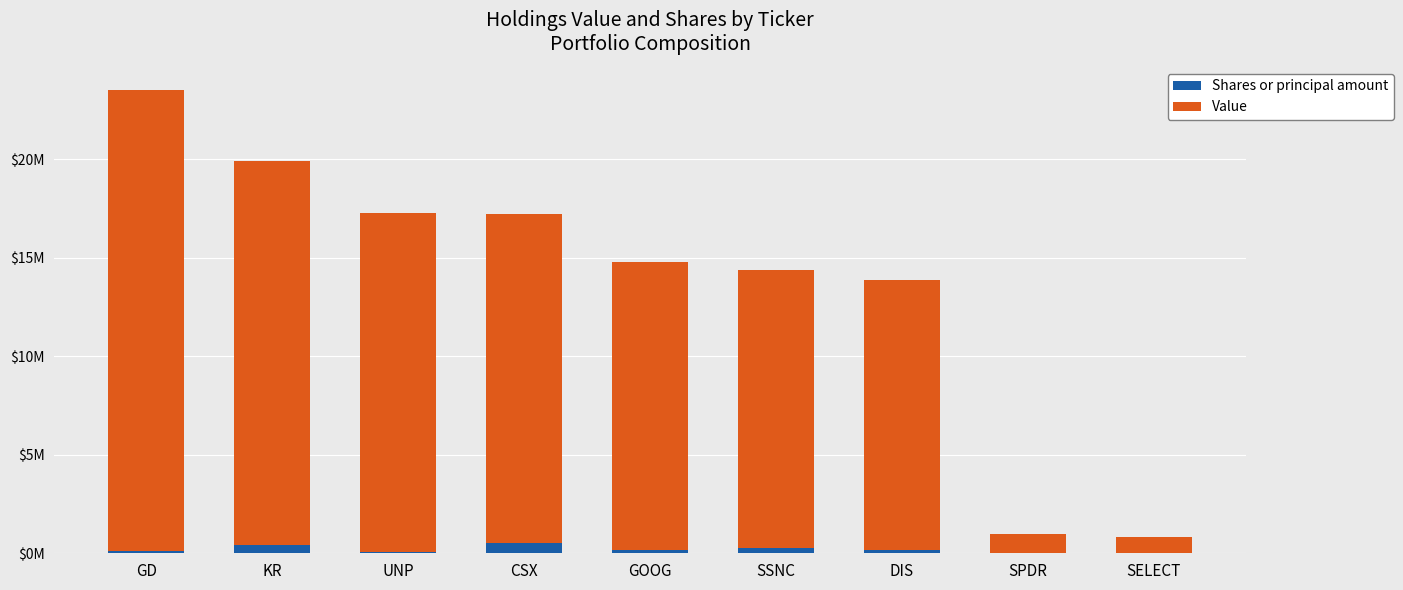

Does the chart contain stacked bars?

Yes